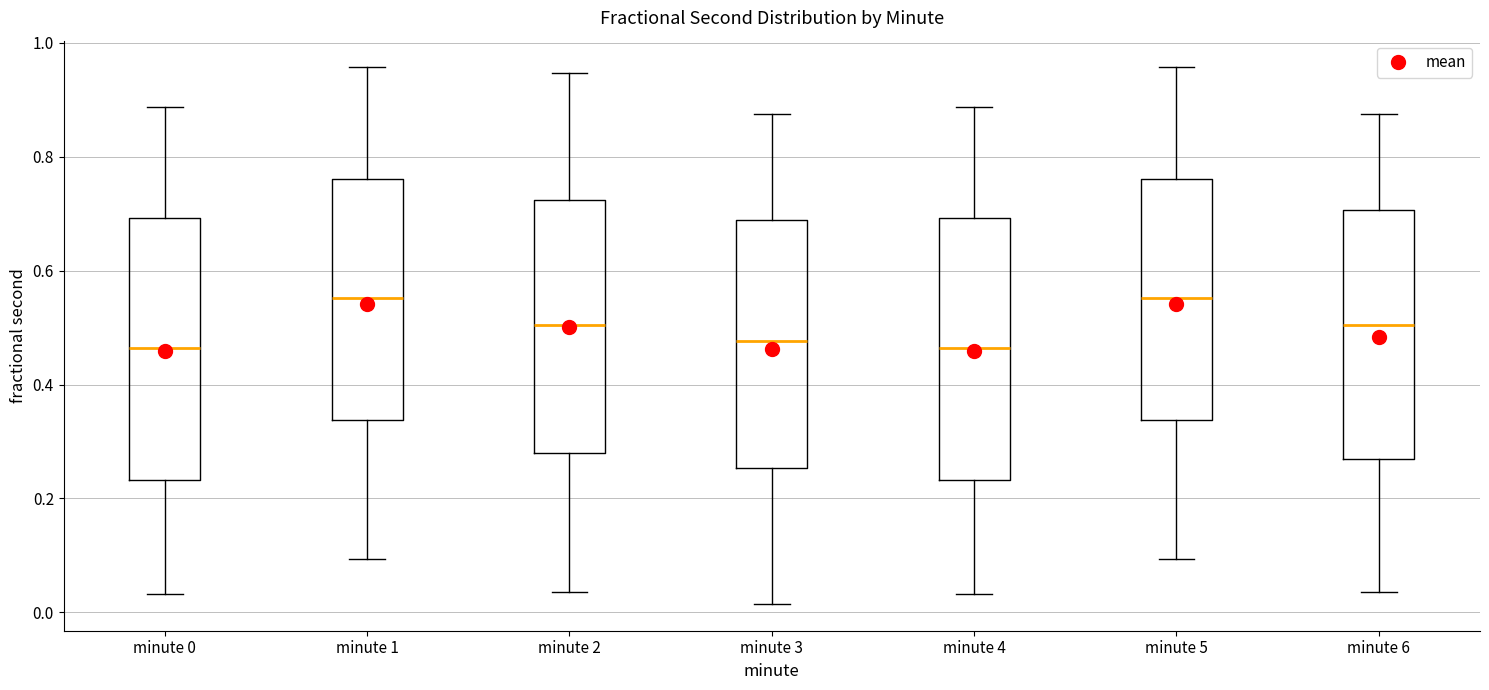

Reading left to right, read every box against the y-axis: the position of its median line, the range the box covers, and the ends of its whiskers. The values are not printed on the chart, so give them approximately, as read against the axis.

minute 0: median 0.46, box 0.24 to 0.70, whiskers 0.04 to 0.88
minute 1: median 0.56, box 0.34 to 0.76, whiskers 0.10 to 0.96
minute 2: median 0.50, box 0.28 to 0.72, whiskers 0.04 to 0.94
minute 3: median 0.48, box 0.26 to 0.68, whiskers 0.02 to 0.88
minute 4: median 0.46, box 0.24 to 0.70, whiskers 0.04 to 0.88
minute 5: median 0.56, box 0.34 to 0.76, whiskers 0.10 to 0.96
minute 6: median 0.50, box 0.26 to 0.70, whiskers 0.04 to 0.88